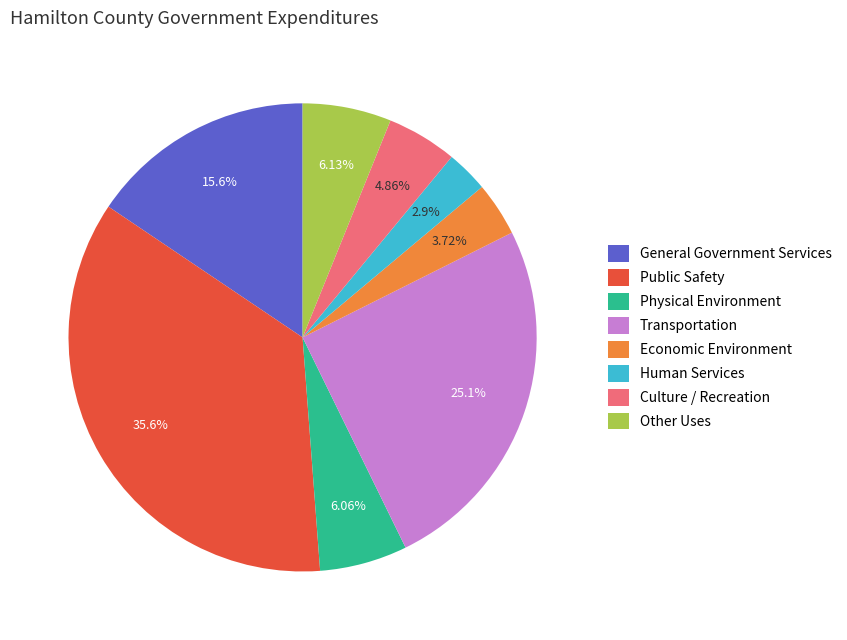

How many slices are in this pie chart?

8